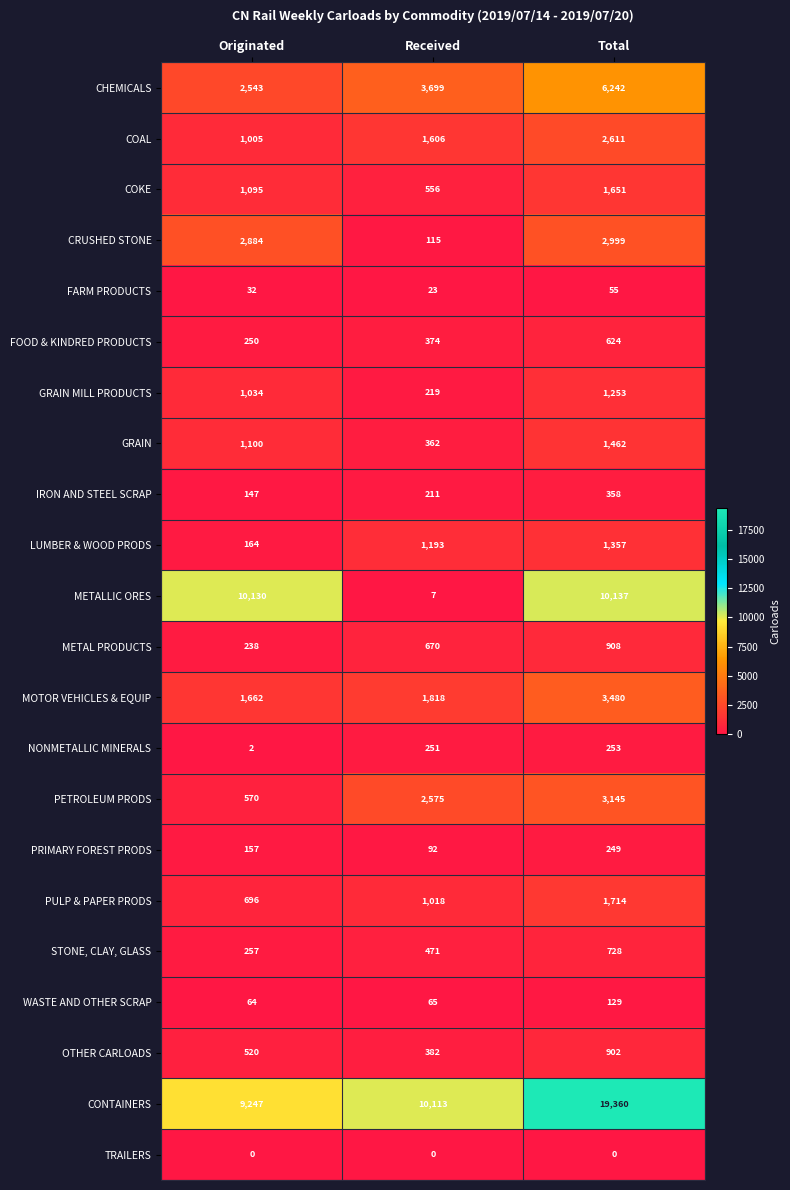

Which label corresponds to the largest value in the chart?

Total